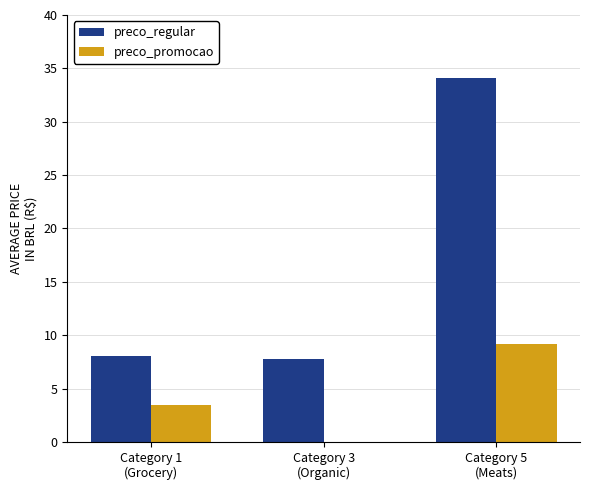

What is the maximum value shown in the chart?

34.1